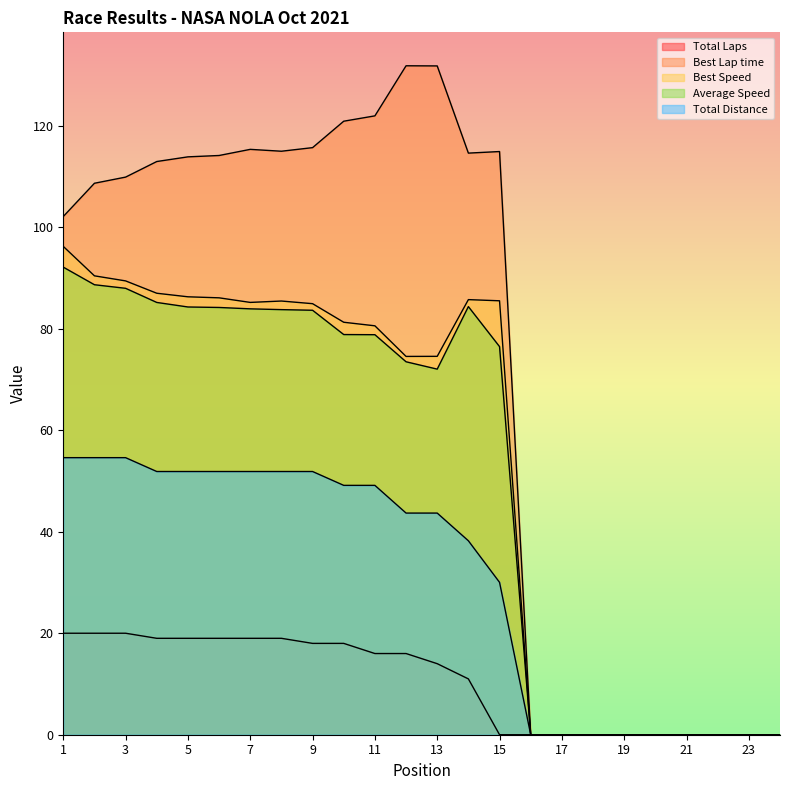

True or false: Total Distance has a value of 22.2 at 22.

False